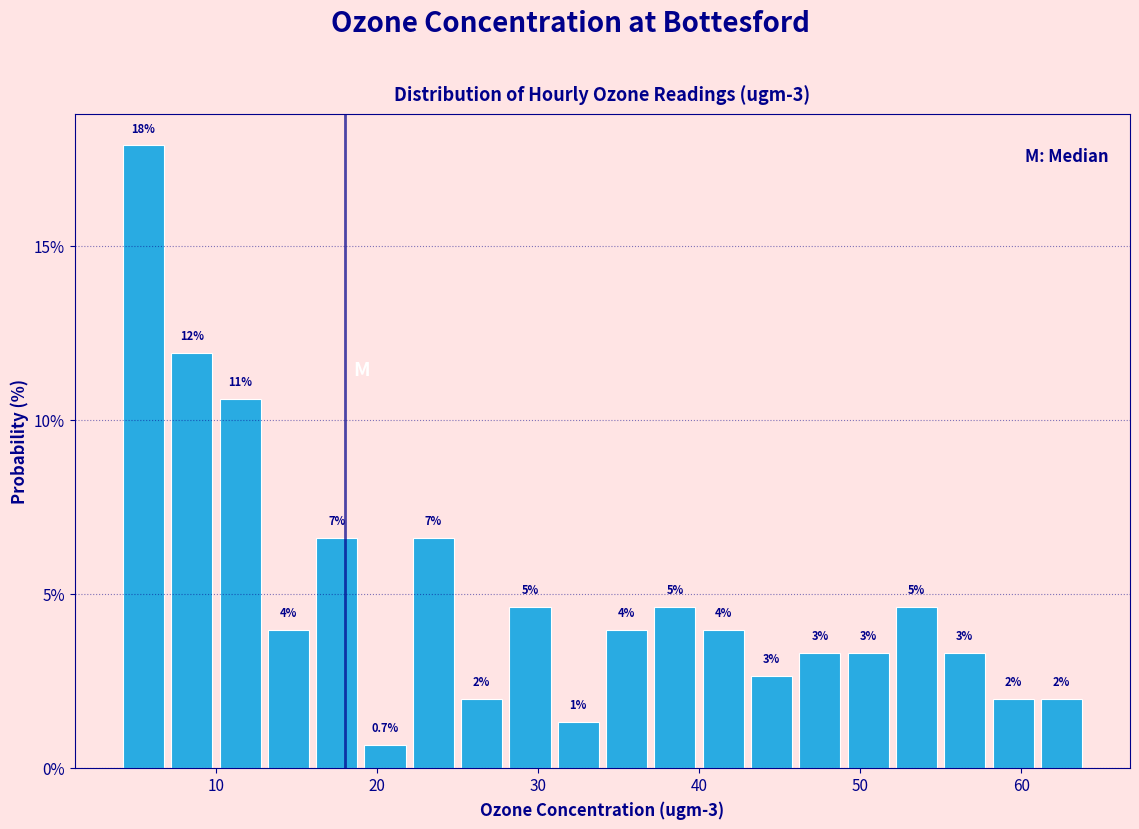

Around what value on the x-axis is the tallest bar? Give the approximate position of its centre, as read against the axis.

6